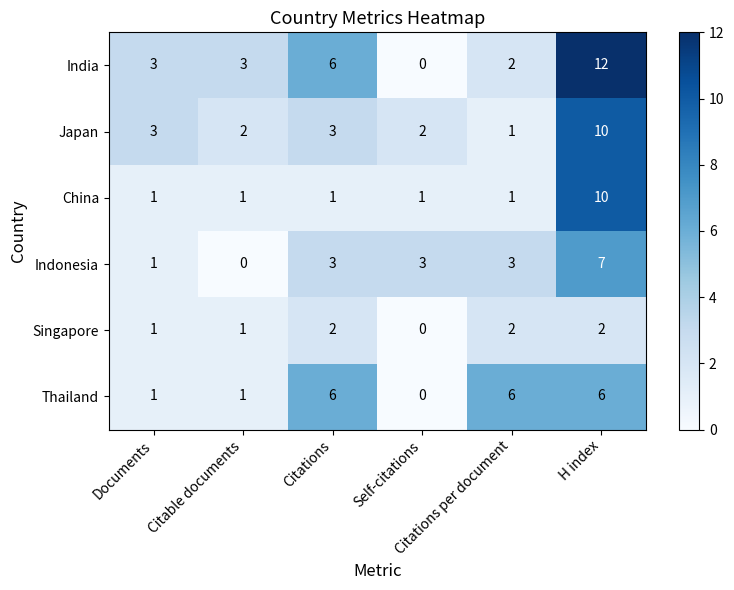

What is the sum of all India values?

26